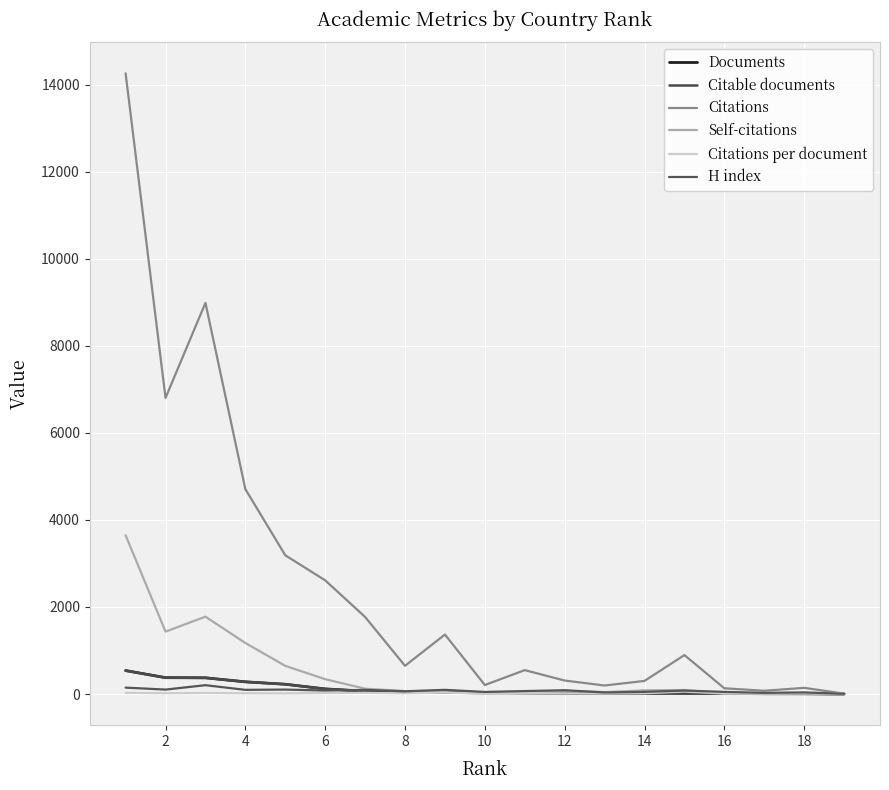

Does the chart have visible grid lines?

Yes